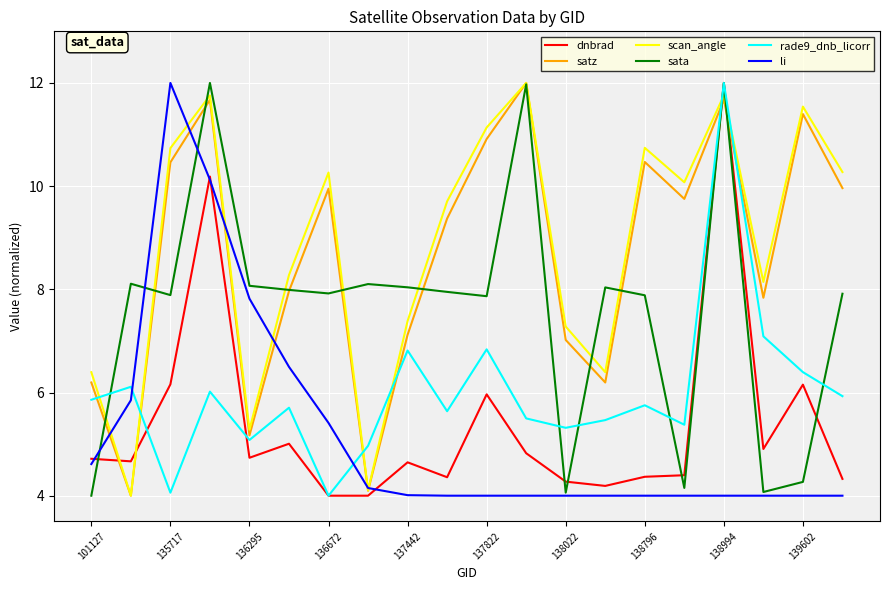

What is the smallest value displayed?

4.0